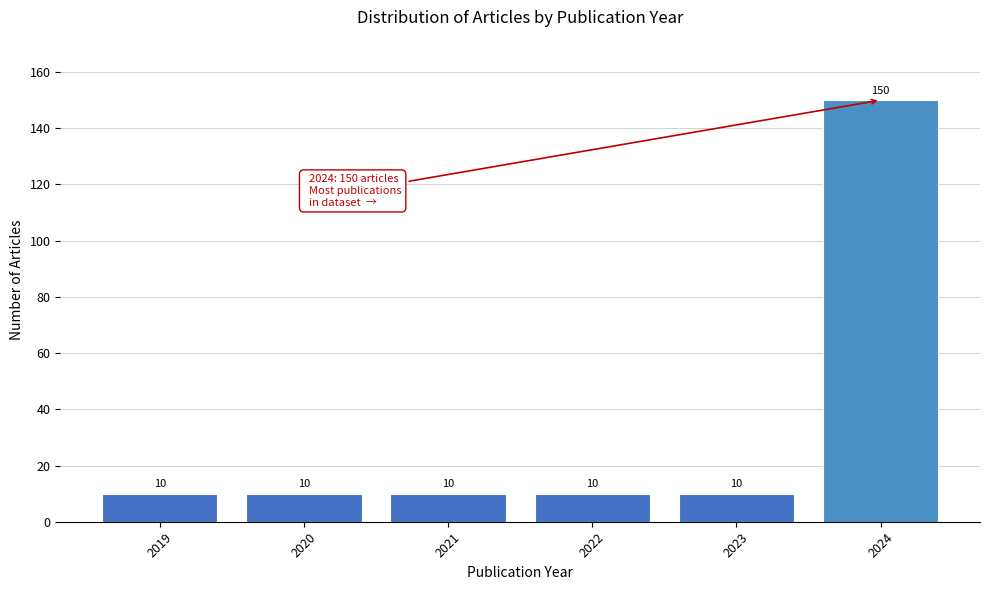

Reading right to left, transcribe all the data shown in this chart.

2024=150	2023=10	2022=10	2021=10	2020=10	2019=10